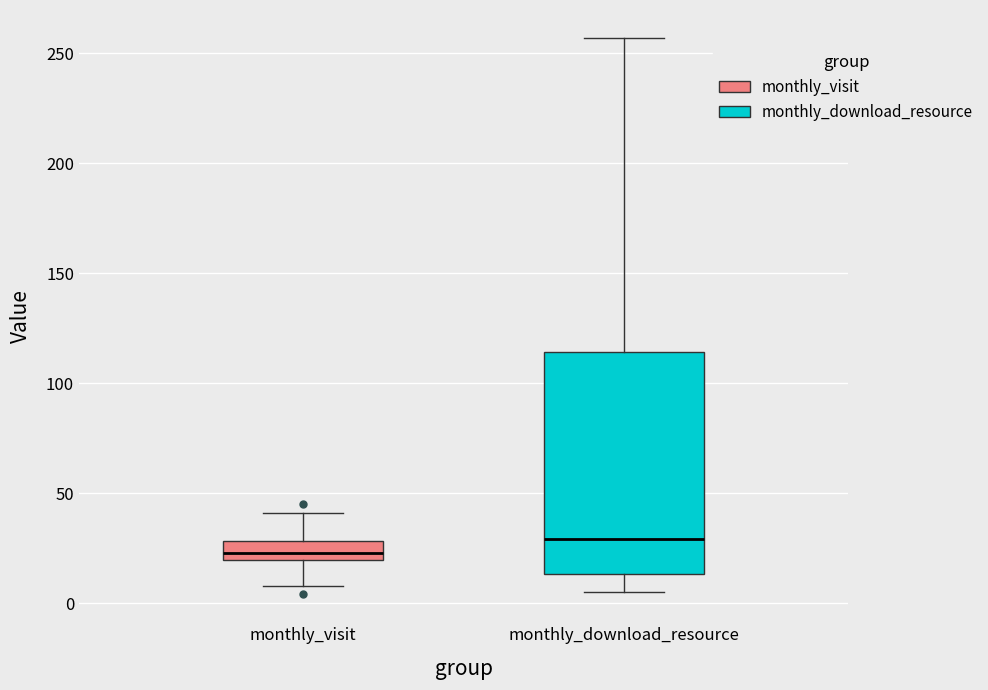

Which box is the tallest, from its lower edge to its upper edge?

monthly_download_resource